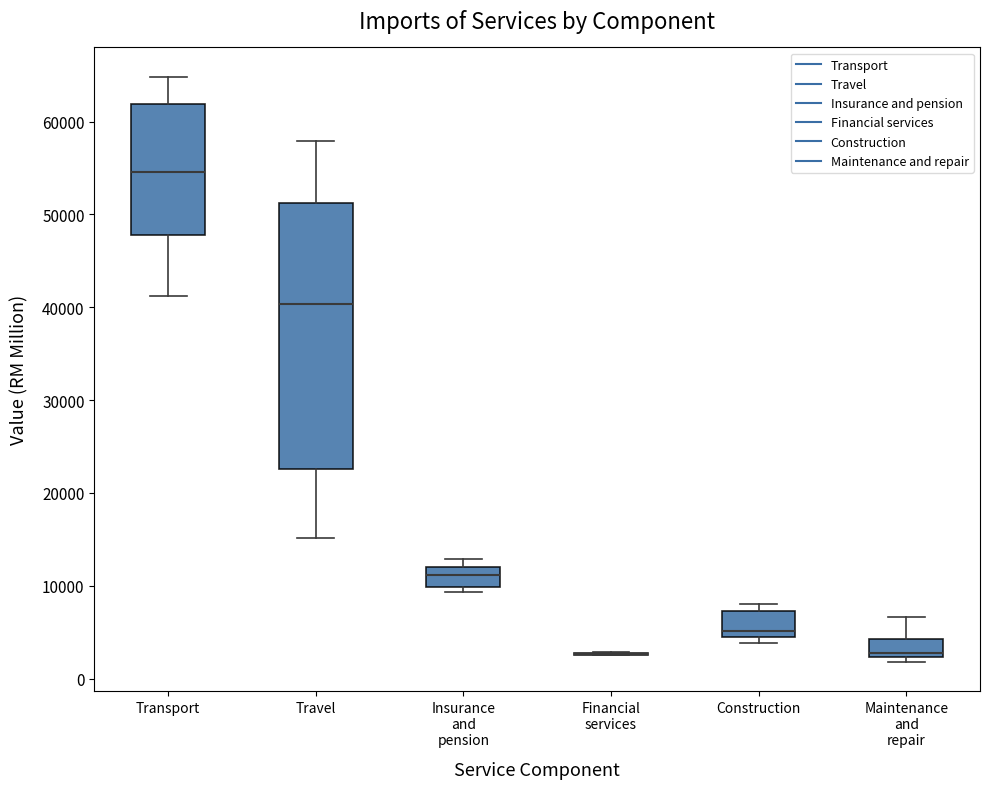

Reading left to right, transcribe this box plot: for each box, give where its median line is, the range the box spans, and where its two whiskers end, as read against the y-axis. The values are not printed on the chart, so give them approximately, as read against the axis.

Transport: median 55000, box 48000 to 62000, whiskers 41000 to 65000
Travel: median 40000, box 23000 to 51000, whiskers 15000 to 58000
Insurance and pension: median 11000, box 10000 to 12000, whiskers 9000 to 13000
Financial services: box collapsed to a line at 3000, whiskers 3000 to 3000
Construction: median 5000 (just above the box's lower edge), box 5000 to 7000, whiskers 4000 to 8000
Maintenance and repair: median 3000, box 2000 to 4000, whiskers 2000 (just below the box's lower edge) to 7000